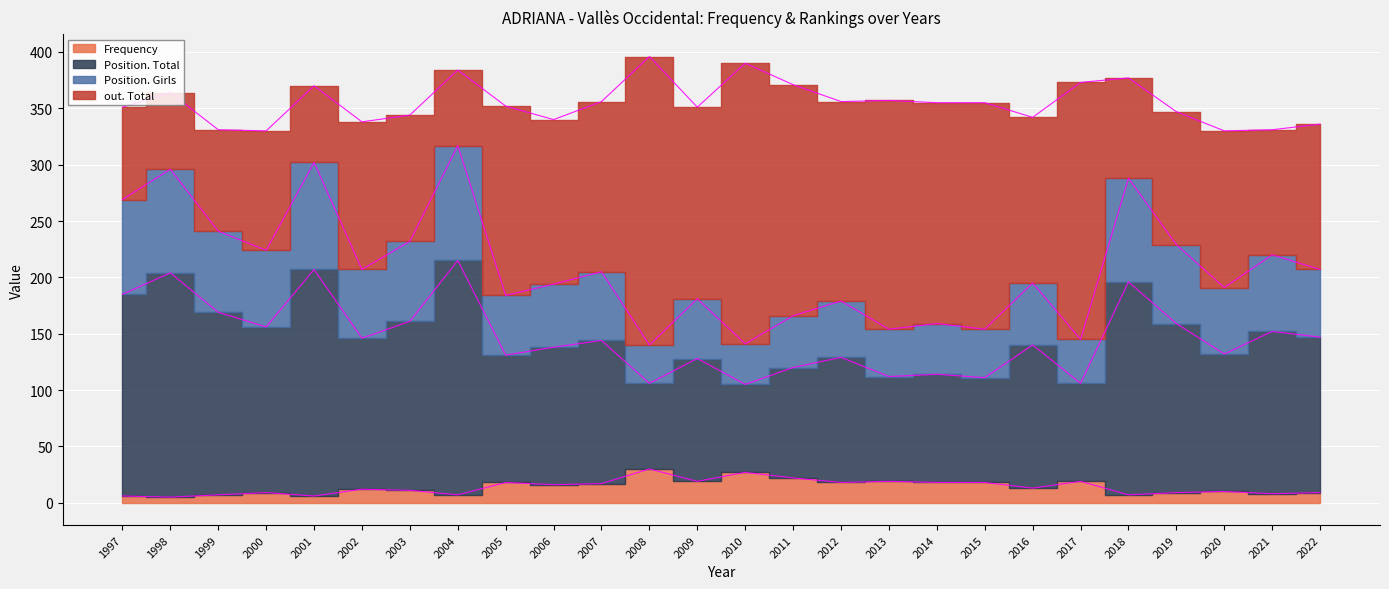

In Position. Girls, how many points are lower than both neighbors (excluding endpoints)?

9